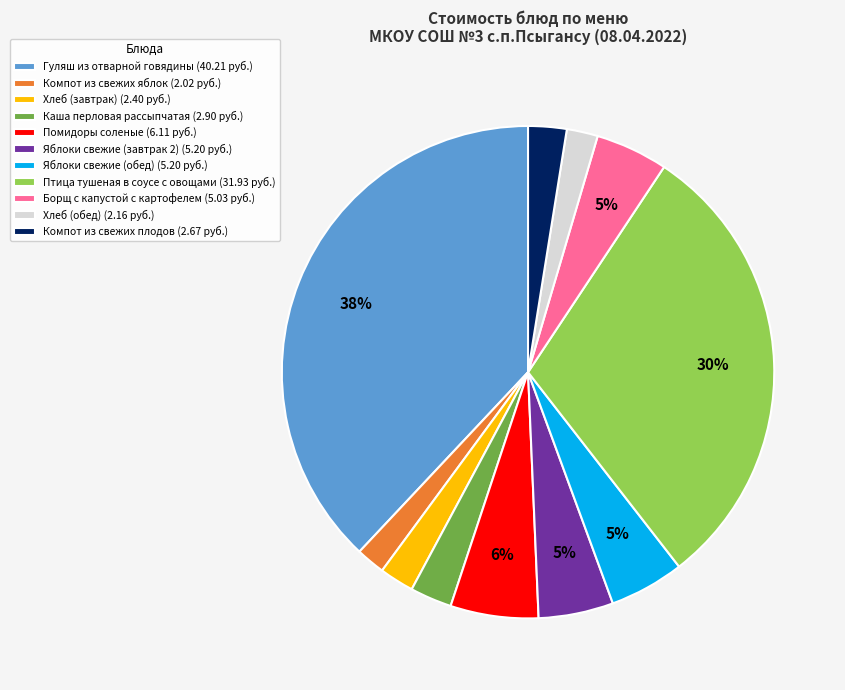

The Птица тушеная в соусе с овощами slice represents 30% of the pie. True or false?

True